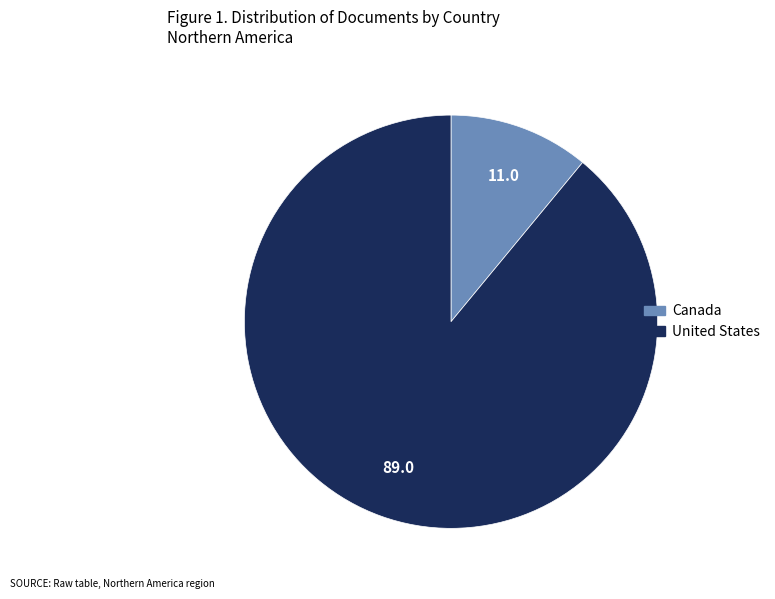

Which category has the biggest portion of the pie?

United States